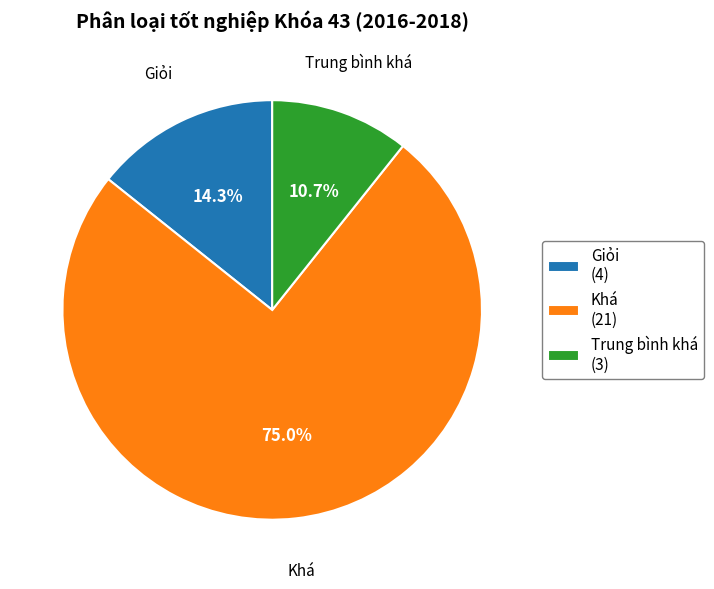

What is the smallest slice in the pie chart?

Trung bình khá